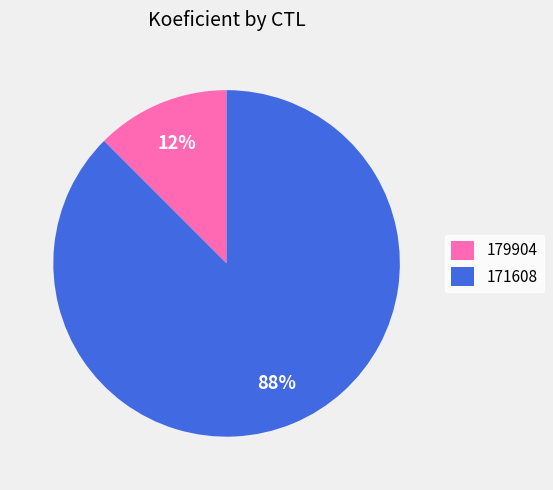

Which category accounts for the majority?

171608